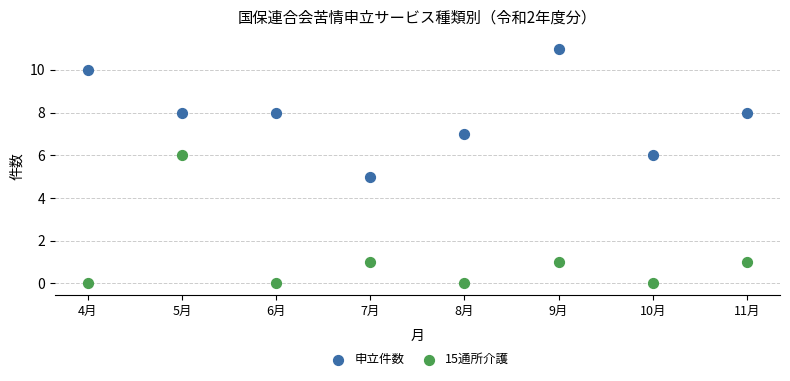

Across all data points, what is the range of Y values (max minus min)?

11